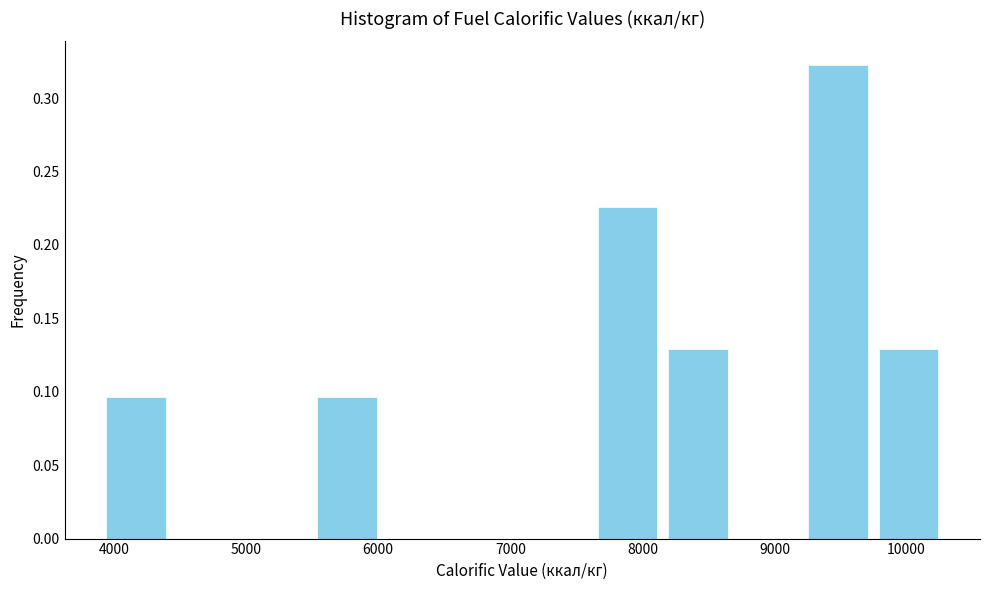

Reading left to right, list every bar in this chart as the range it spans on the x-axis followed by its height. Neither the bar edges nor the heights are printed on the chart, so give them approximately, as read against the axes.

3900 to 4400: 0.095
4400 to 5000: 0
5000 to 5500: 0
5500 to 6000: 0.095
6000 to 6600: 0
6600 to 7100: 0
7100 to 7600: 0
7600 to 8200: 0.225
8200 to 8700: 0.130
8700 to 9200: 0
9200 to 9700: 0.325
9700 to 10300: 0.130